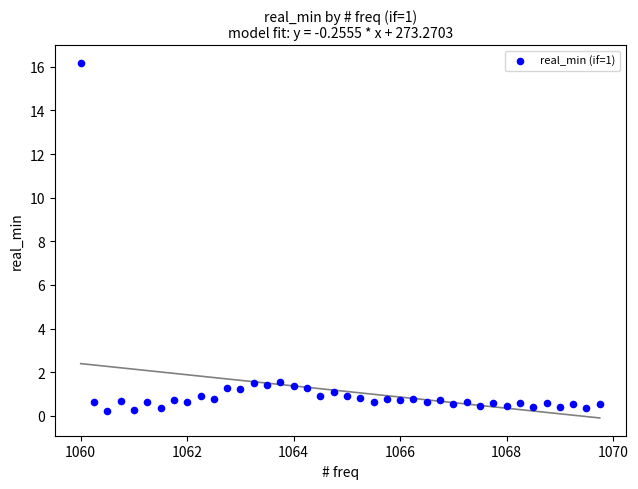

What is the range of Y values (max minus min)?

15.9